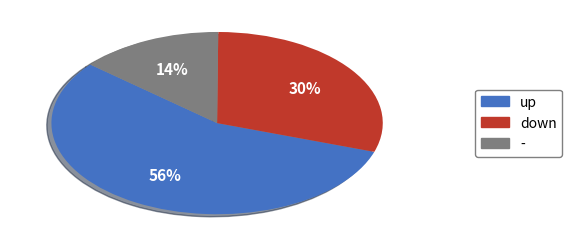

To the nearest percent, what is the combined percentage of down and up?

86%